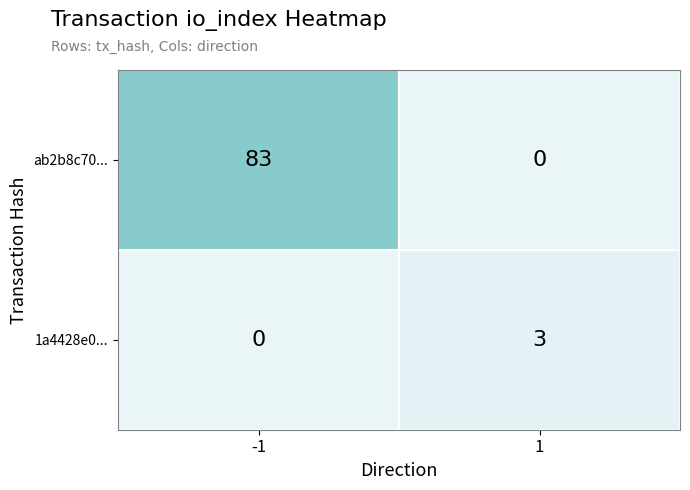

Which series has the largest range (max minus min)?

ab2b8c70...